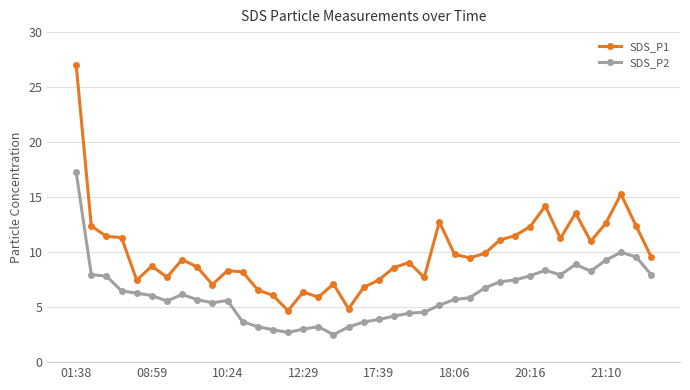

What is the difference between the maximum and minimum values in the SDS_P1 series?

22.3